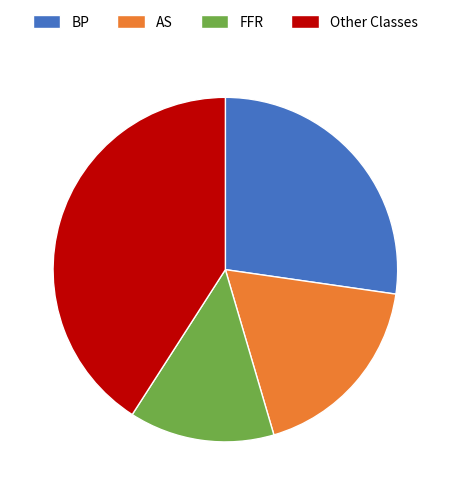

Combined, do Other Classes and FFR account for over 50%?

Yes